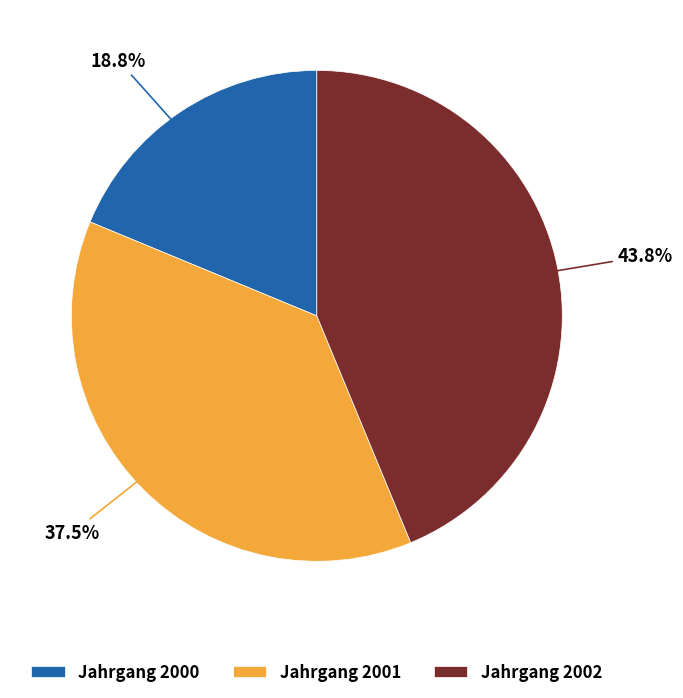

Rank the categories by value from lowest to highest.

Jahrgang 2000, Jahrgang 2001, Jahrgang 2002